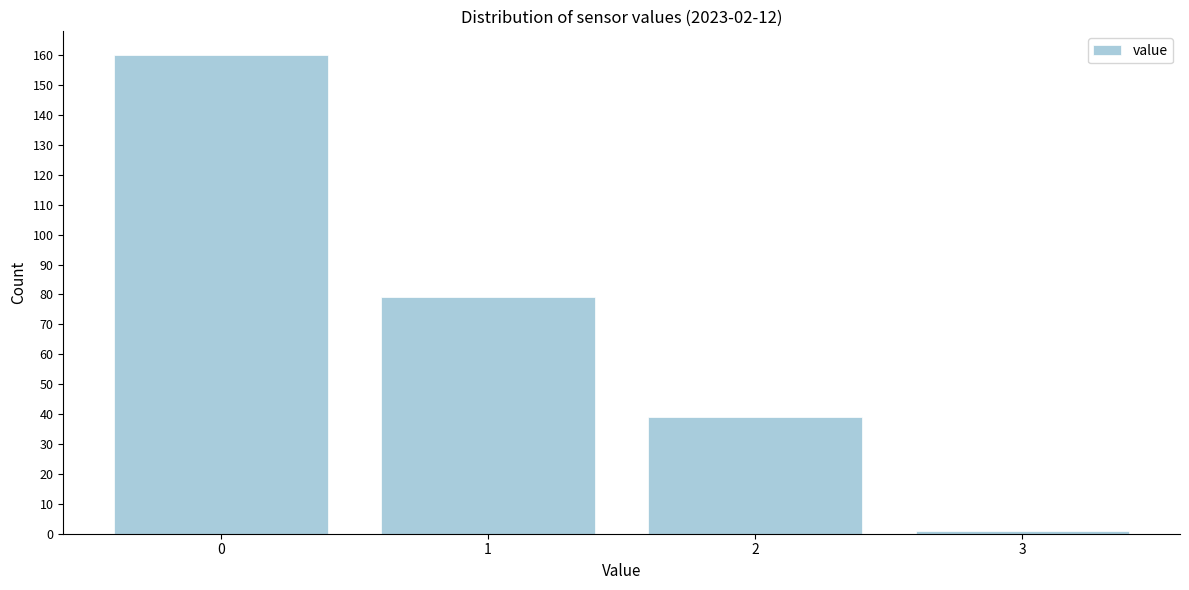

Reading left to right, transcribe all the data shown in this chart.

160	79	39	1